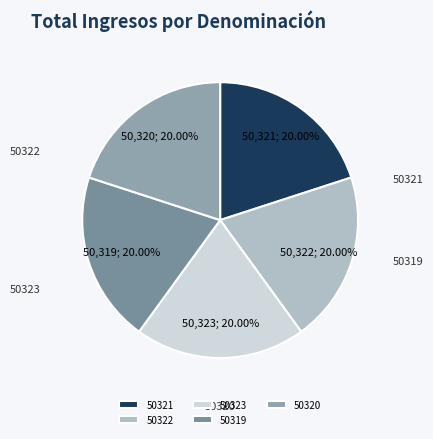

How many segments does this pie chart have?

5